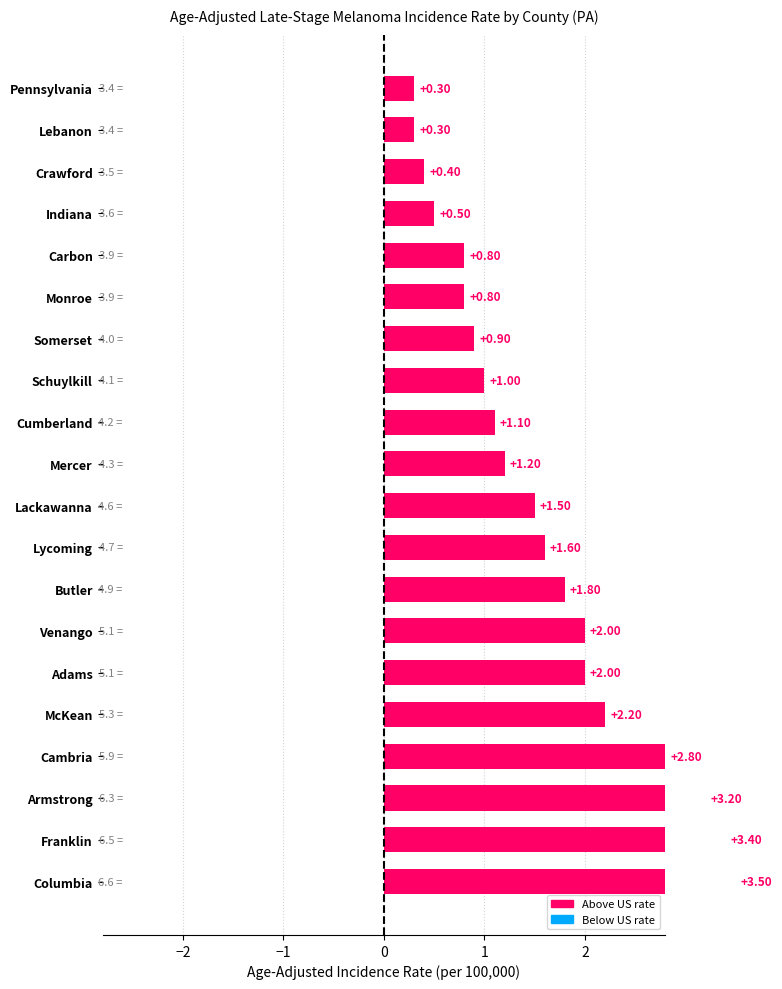

Is it true that the value at Lackawanna is 0.5?

False